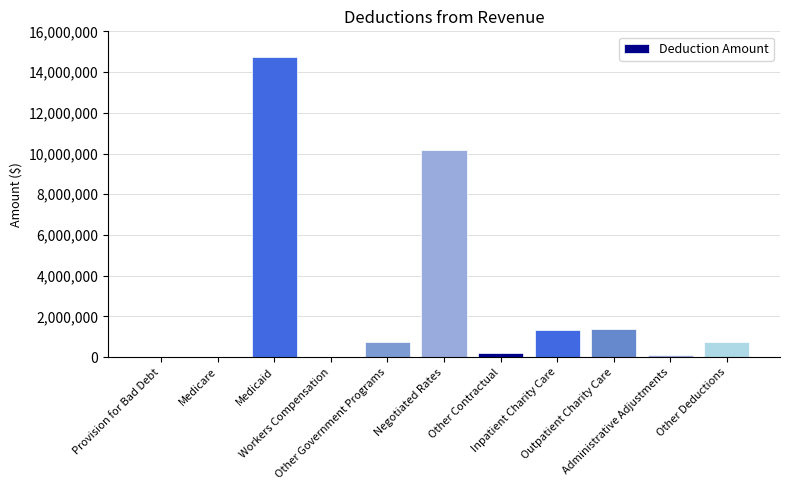

What is the maximum value shown in the chart?

14745946